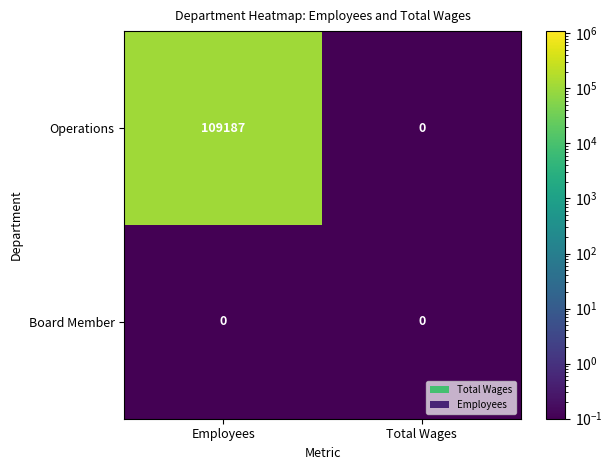

Reading left to right, extract all data points from this chart.

Operations: 109187	0
Board Member: 0	0